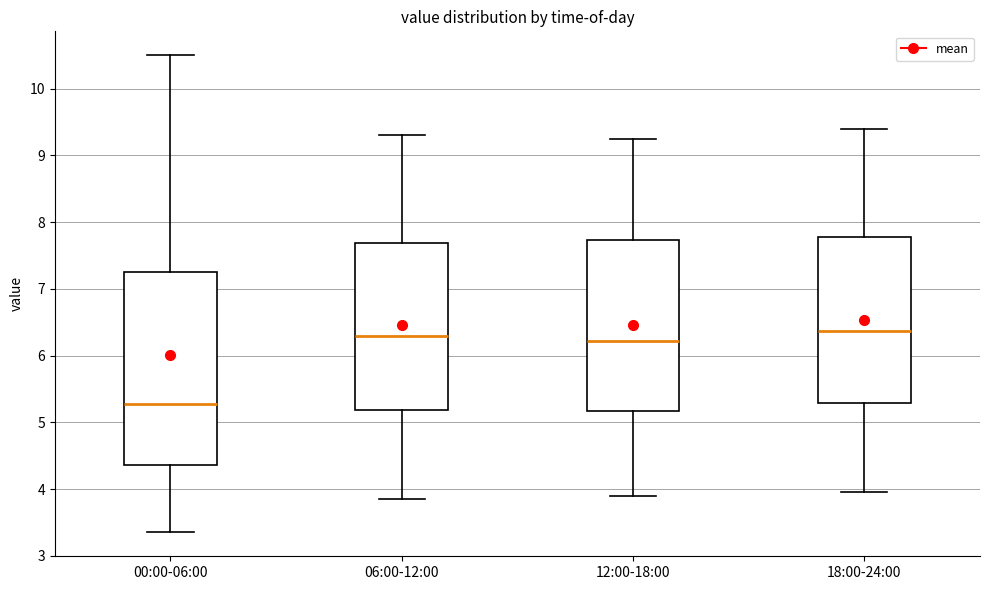

Where is the upper edge of the box for 06:00-12:00 on the y-axis? The values are not printed on the chart, so give them approximately, as read against the axis.

7.7